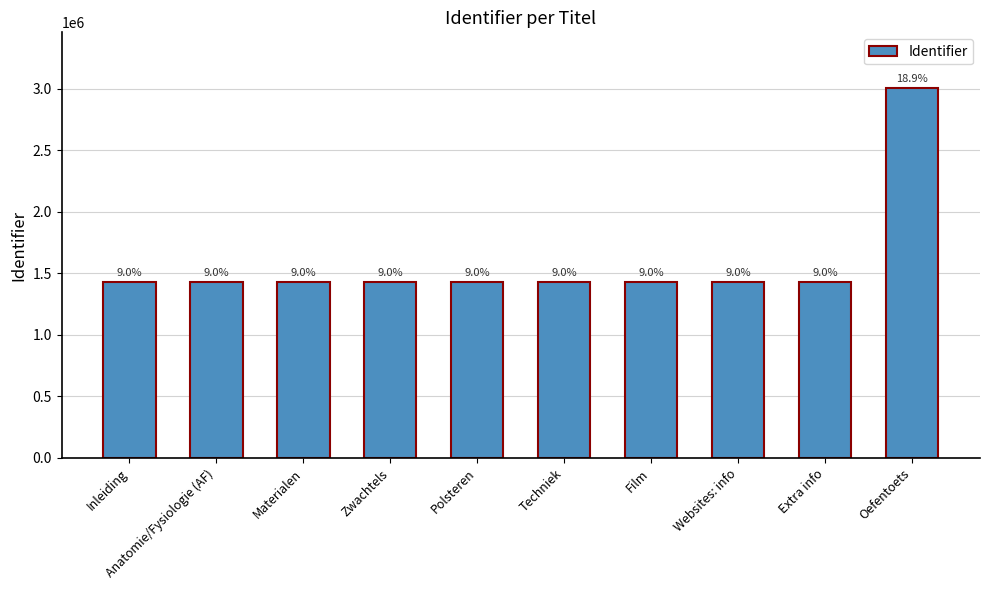

List the labels in order of value, smallest first.

Inleiding, Anatomie/Fysiologie (AF), Materialen, Film, Extra info, Techniek, Zwachtels, Polsteren, Websites: info, Oefentoets